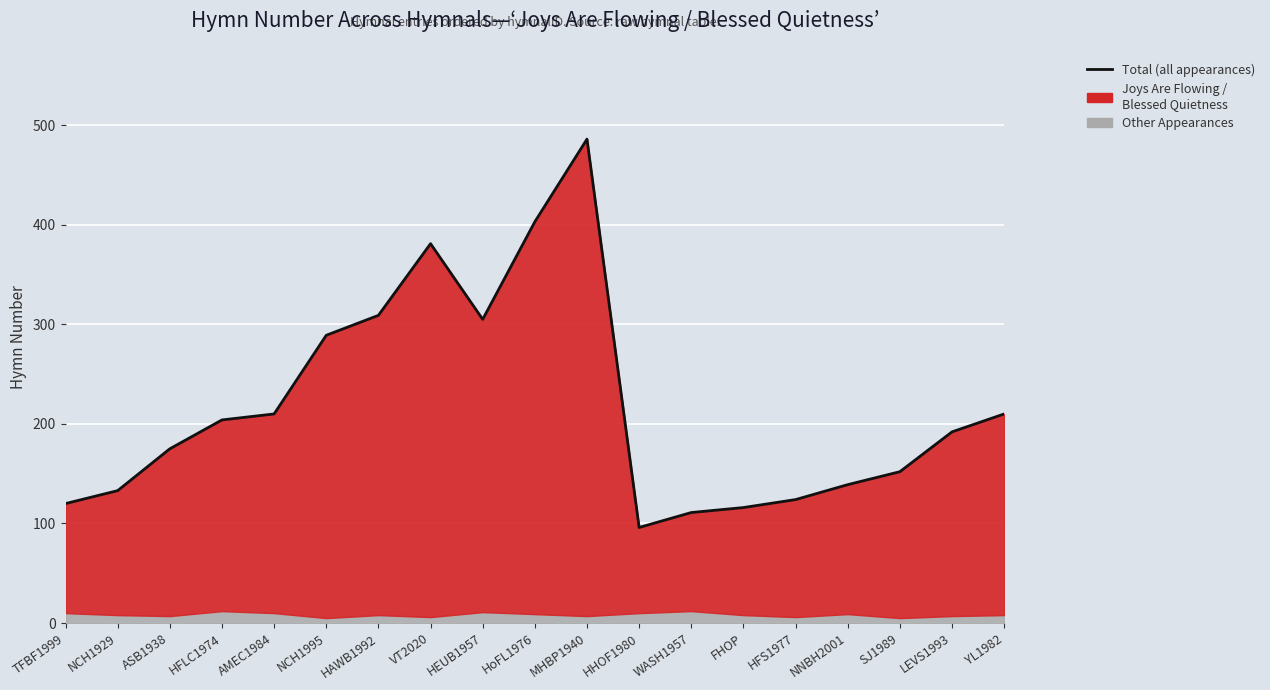

List the labels in order of value, largest first.

MHBP1940, HoFL1976, VT2020, HAWB1992, HEUB1957, NCH1995, AMEC1984, YL1982, HFLC1974, LEVS1993, ASB1938, SJ1989, NNBH2001, NCH1929, HFS1977, TFBF1999, FHOP, WASH1957, HHOF1980